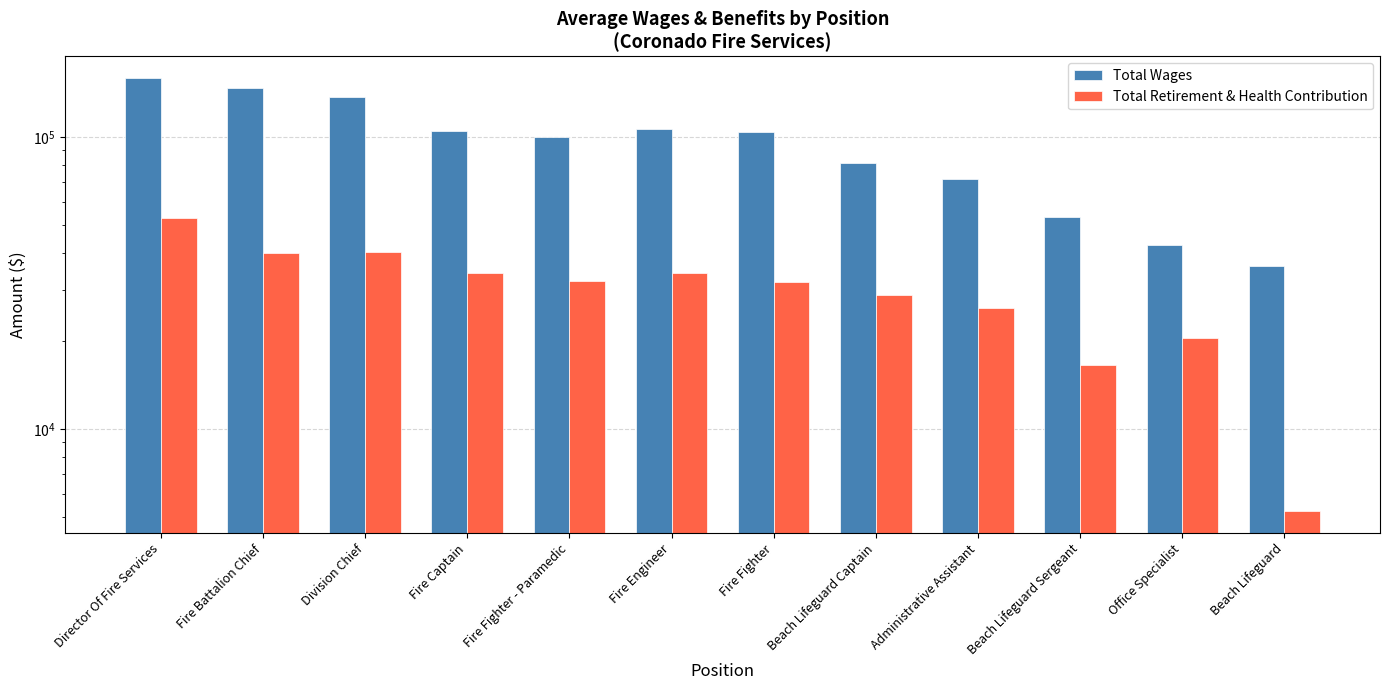

Count the number of data series in this chart.

2